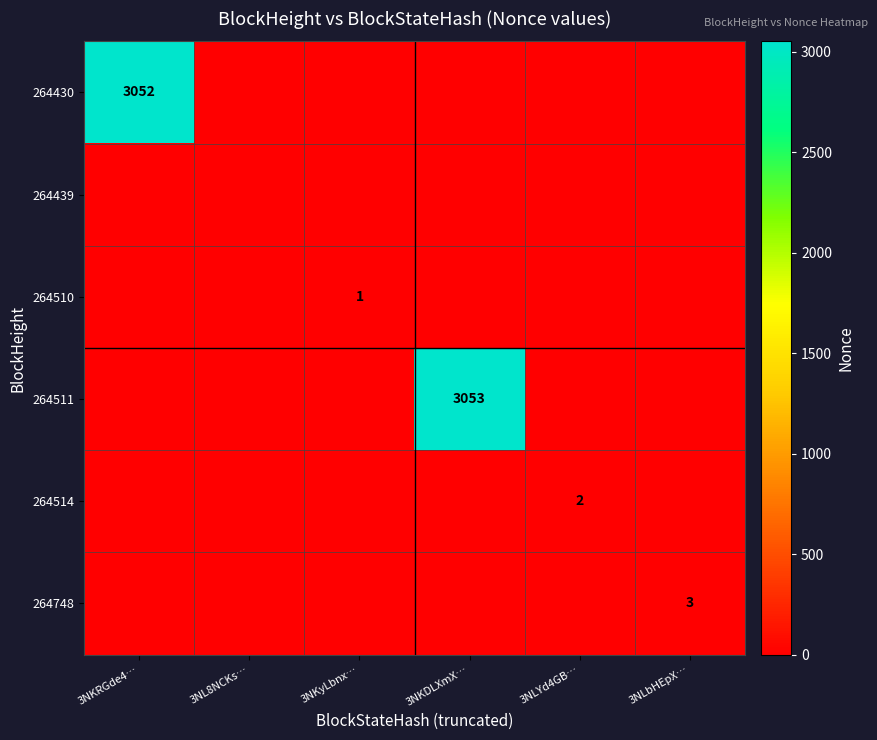

Between 3NKRGde4… and 3NLbHEpX…, which series saw the biggest shift?

264430